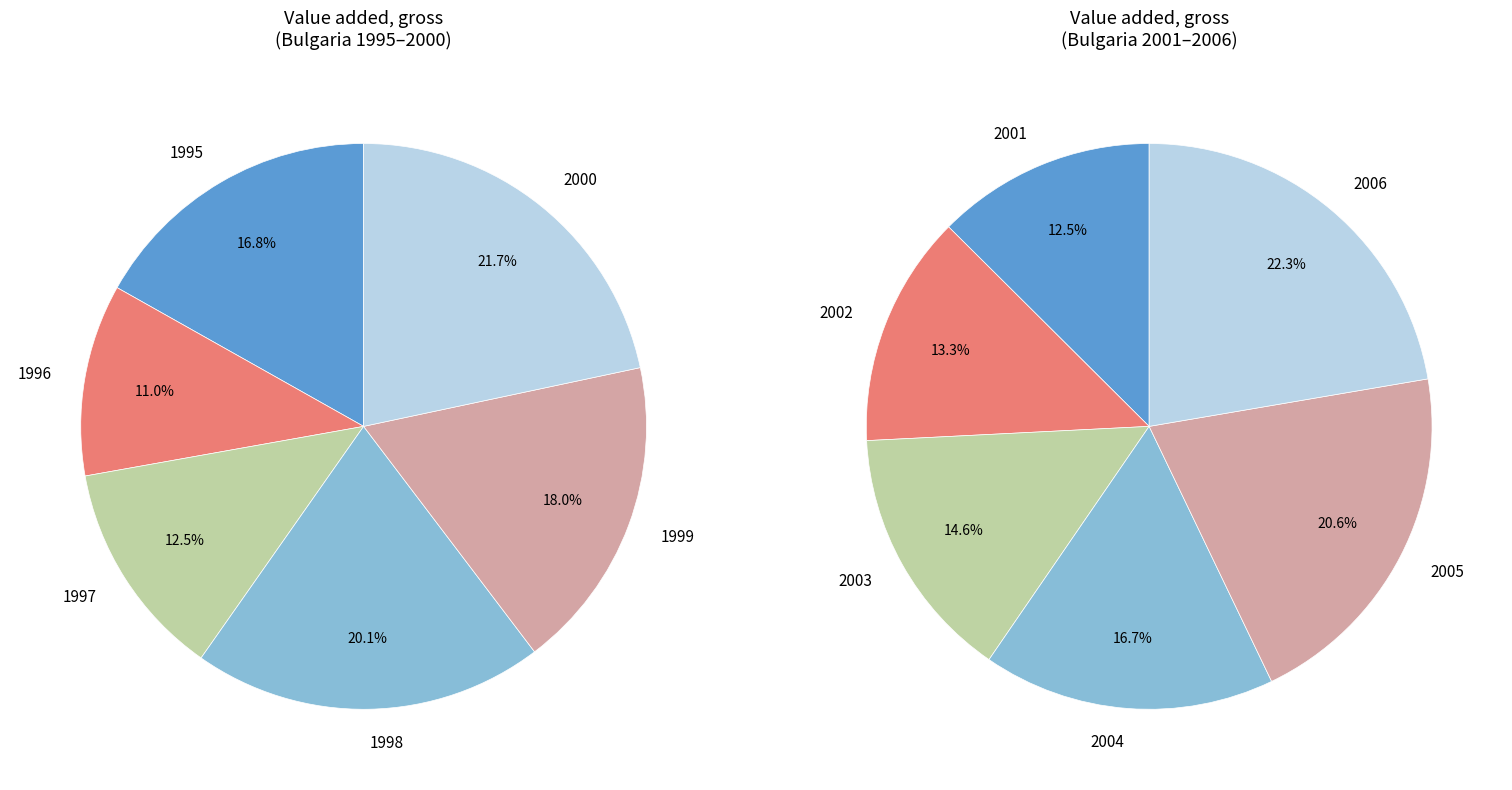

Does any single category account for the majority?

No